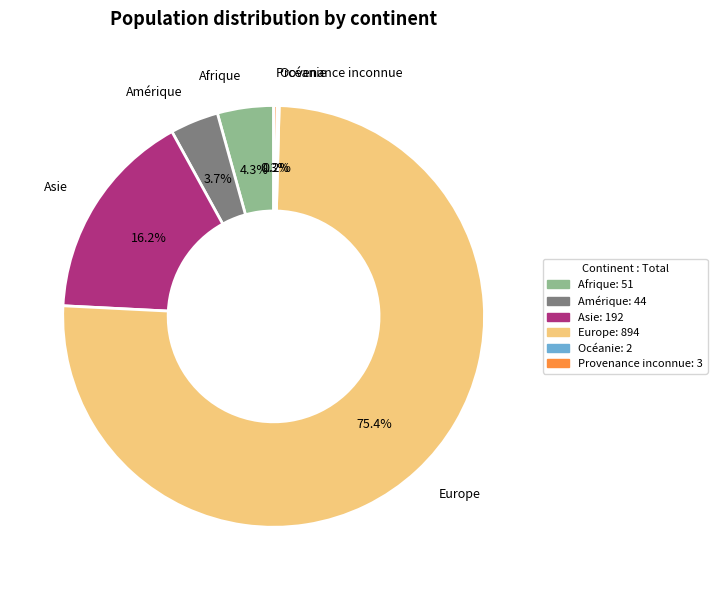

What percentage do Amérique and Afrique together represent?

8.0%